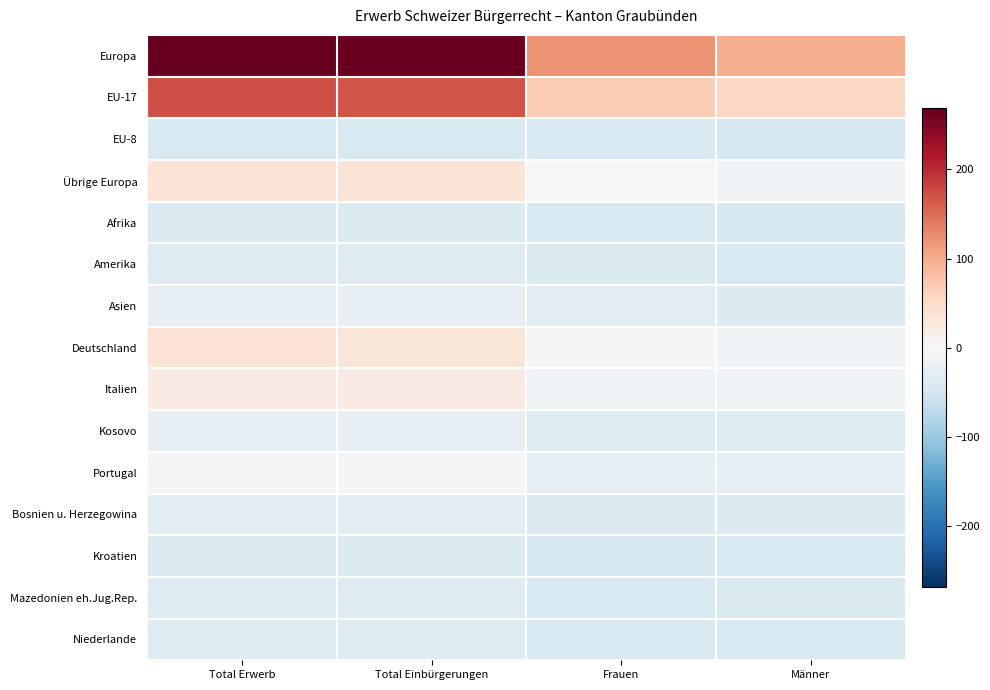

List the series in order of their peak value, lowest first.

EU-8, Afrika, Kroatien, Amerika, Mazedonien eh.Jug.Rep., Niederlande, Bosnien u. Herzegowina, Kosovo, Asien, Portugal, Italien, Übrige Europa, Deutschland, EU-17, Europa